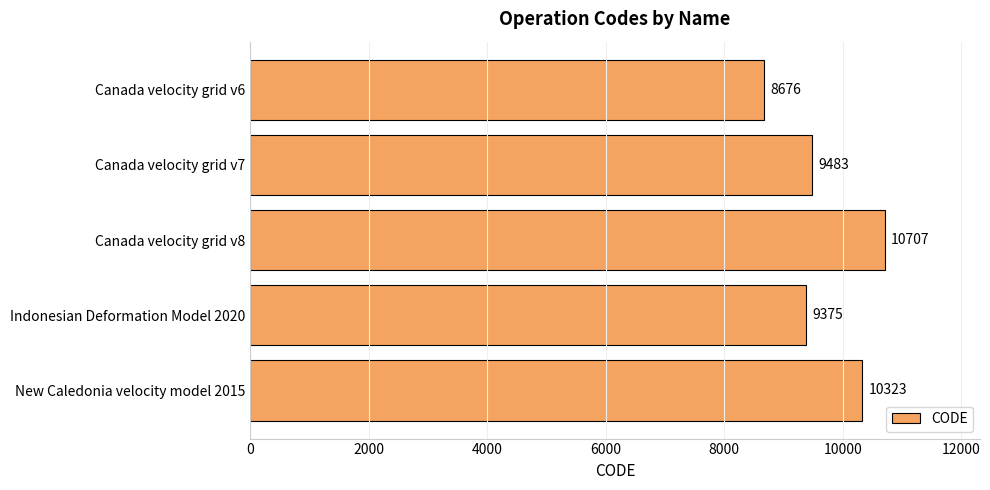

What is the difference between the second highest and second lowest values?

948